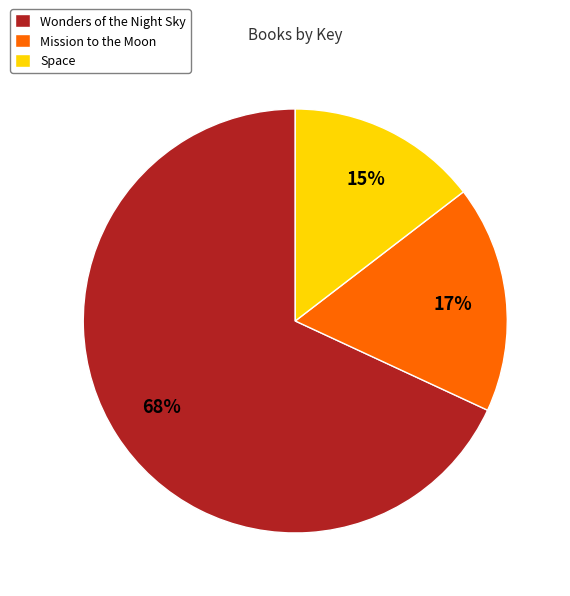

True or false: Wonders of the Night Sky accounts for 59% of the total.

False